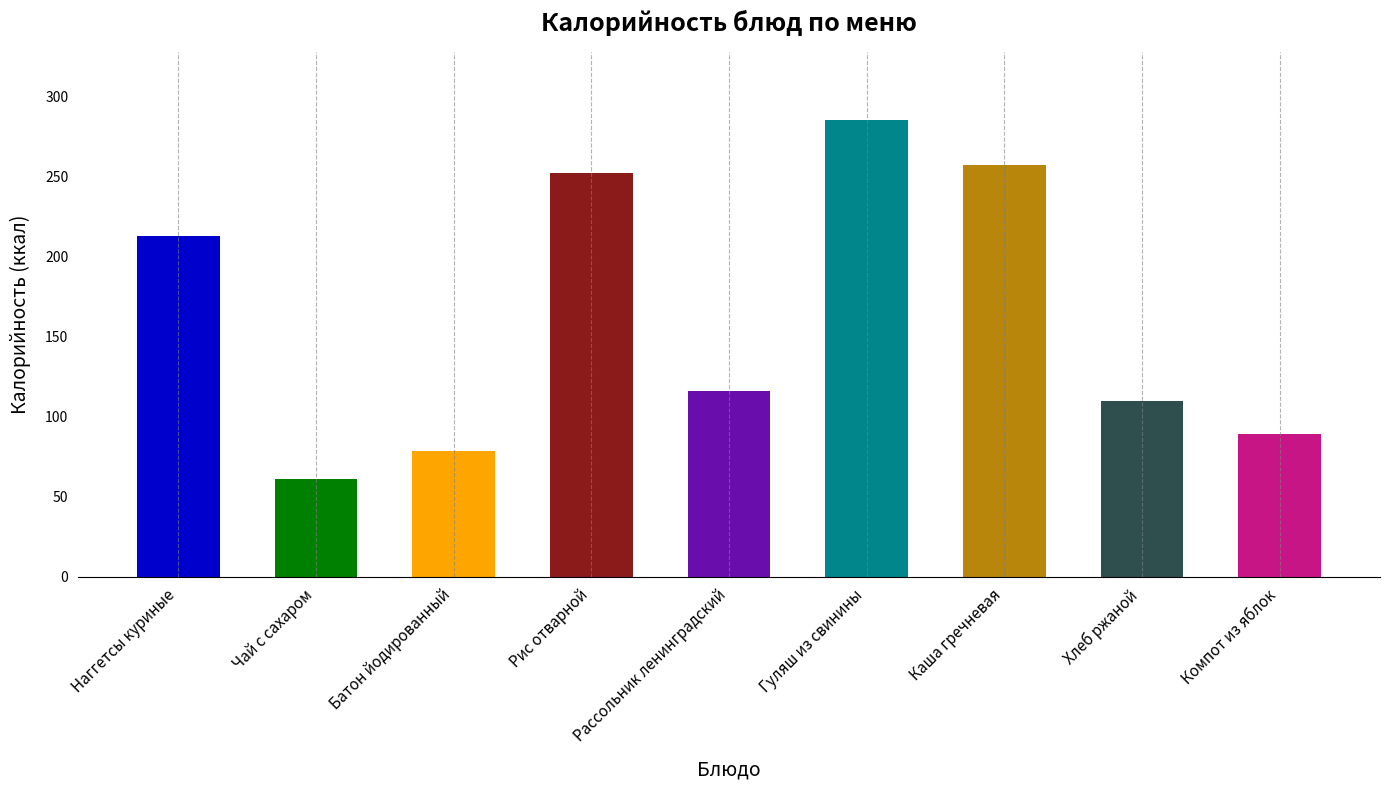

What is the value of the 5th bar from the left?

116.2